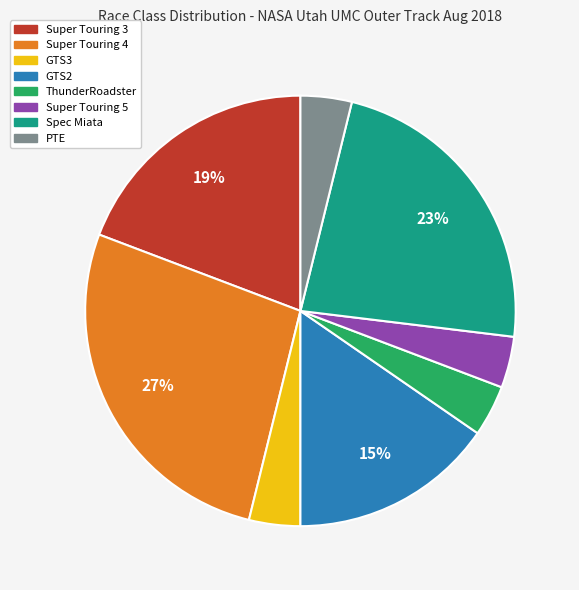

Does Spec Miata account for over 50% of the chart?

No